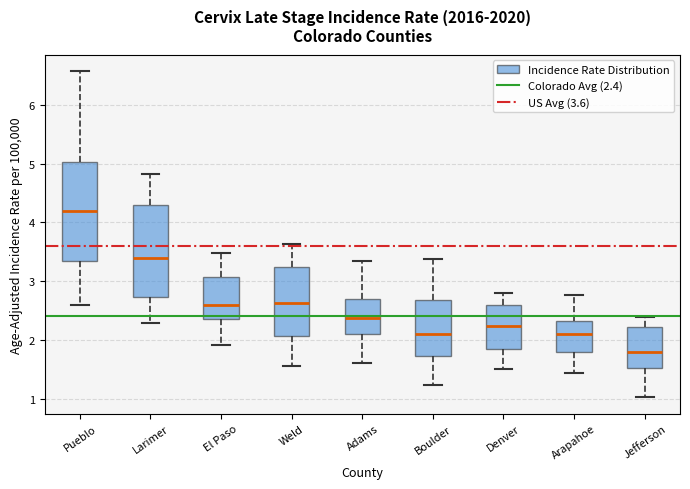

Reading left to right, transcribe this box plot: for each box, give where its median line is, the range the box spans, and where its two whiskers end, as read against the y-axis. The values are not printed on the chart, so give them approximately, as read against the axis.

Pueblo: median 4.2, box 3.3 to 5.0, whiskers 2.6 to 6.6
Larimer: median 3.4, box 2.7 to 4.3, whiskers 2.3 to 4.8
El Paso: median 2.6, box 2.3 to 3.1, whiskers 1.9 to 3.5
Weld: median 2.6, box 2.1 to 3.2, whiskers 1.6 to 3.6
Adams: median 2.4, box 2.1 to 2.7, whiskers 1.6 to 3.3
Boulder: median 2.1, box 1.7 to 2.7, whiskers 1.2 to 3.4
Denver: median 2.2, box 1.8 to 2.6, whiskers 1.5 to 2.8
Arapahoe: median 2.1, box 1.8 to 2.3, whiskers 1.4 to 2.8
Jefferson: median 1.8, box 1.5 to 2.2, whiskers 1.0 to 2.4